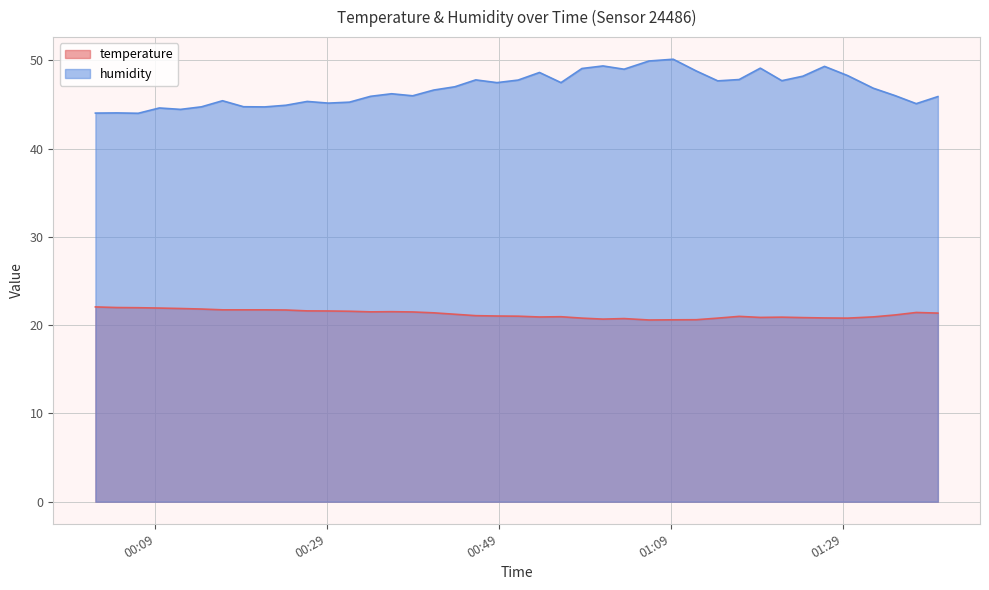

In temperature, how many points are lower than both neighbors (excluding endpoints)?

6